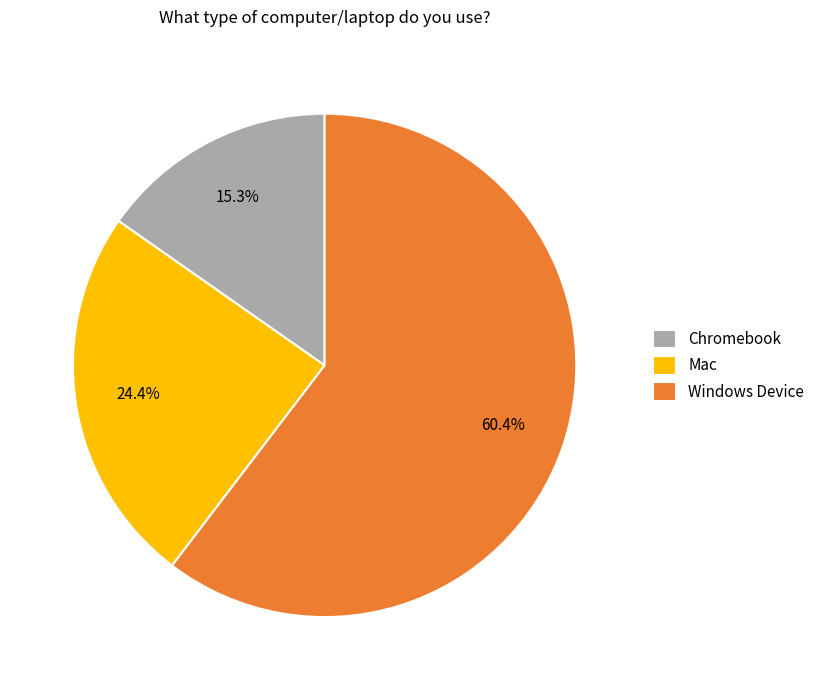

Which slice is the smallest?

Chromebook